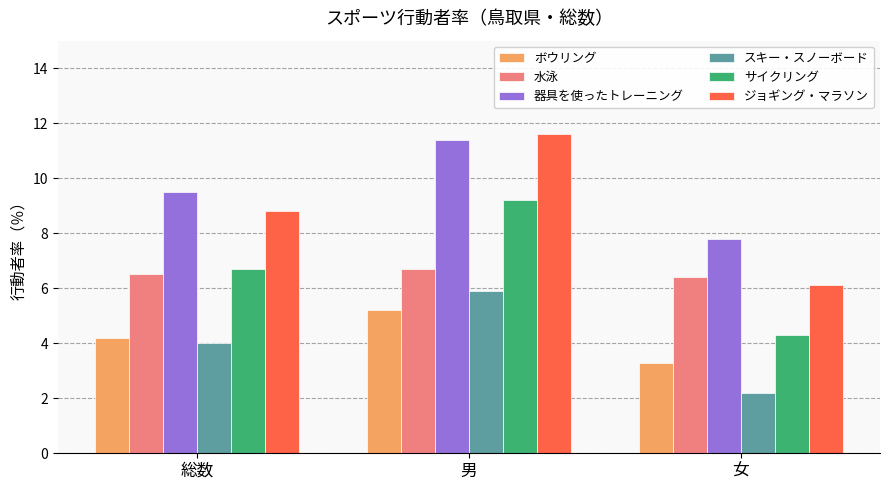

Reading left to right, what are all the values shown in this chart?

ボウリング: 総数=4.2	男=5.2	女=3.3
水泳: 総数=6.5	男=6.7	女=6.4
器具を使ったトレーニング: 総数=9.5	男=11.4	女=7.8
スキー・スノーボード: 総数=4.0	男=5.9	女=2.2
サイクリング: 総数=6.7	男=9.2	女=4.3
ジョギング・マラソン: 総数=8.8	男=11.6	女=6.1